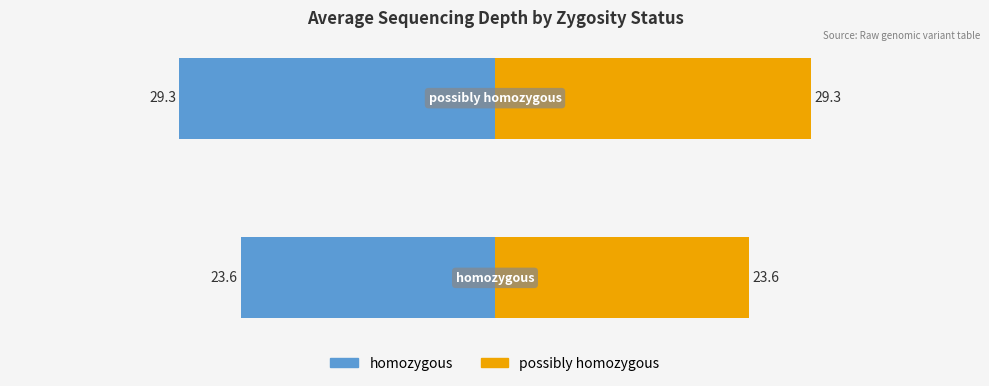

List the series in order of their peak value, lowest first.

homozygous, possibly homozygous